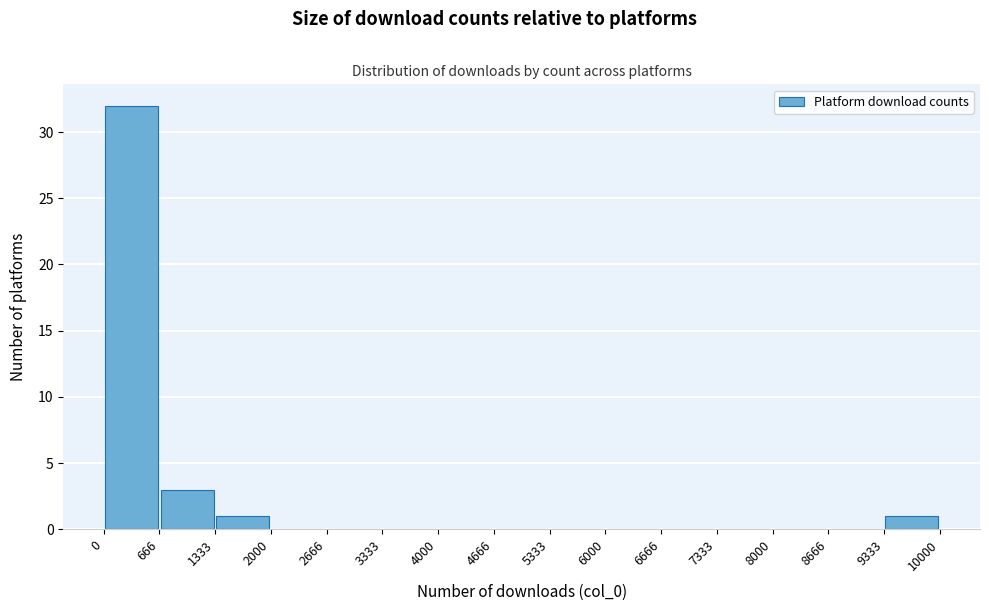

How tall is the bar that spans 0 to 666 on the x-axis? The values are not printed on the chart, so give them approximately, as read against the axis.

32